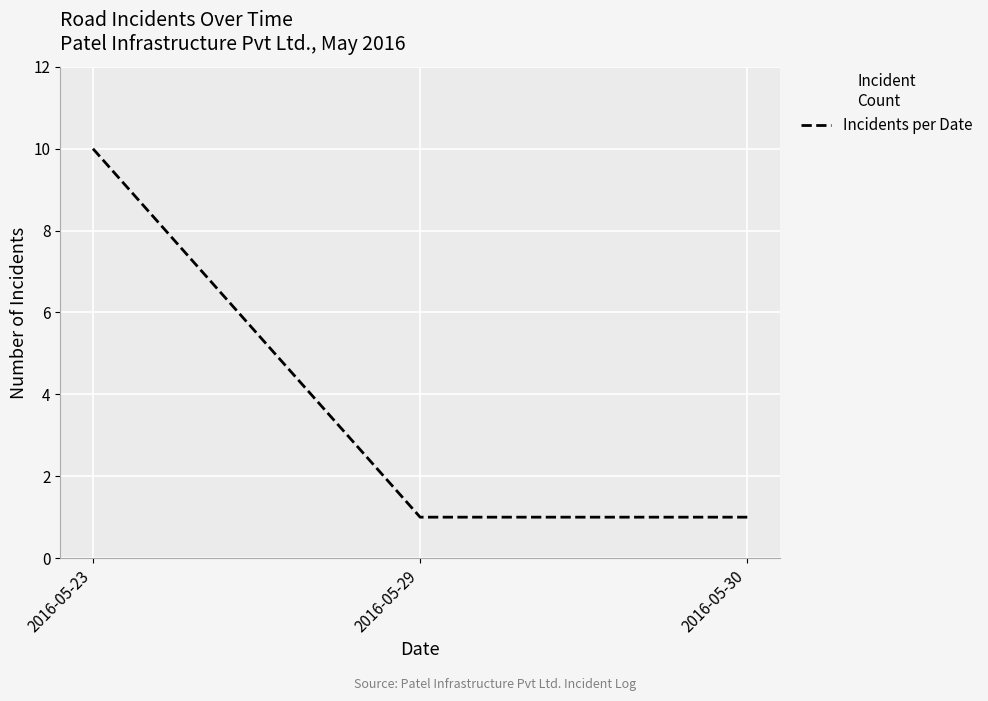

What is the approximate value at 2016-05-23?

10